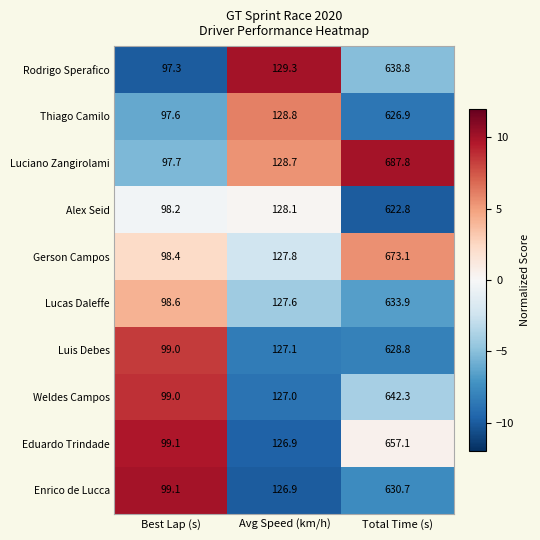

What is the difference between the maximum and second lowest values in the Weldes Campos series?

515.3